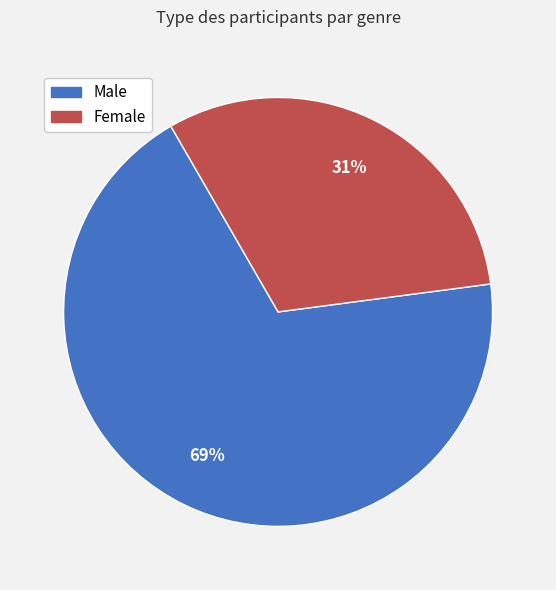

Is the sum of Female and Male greater than half?

Yes